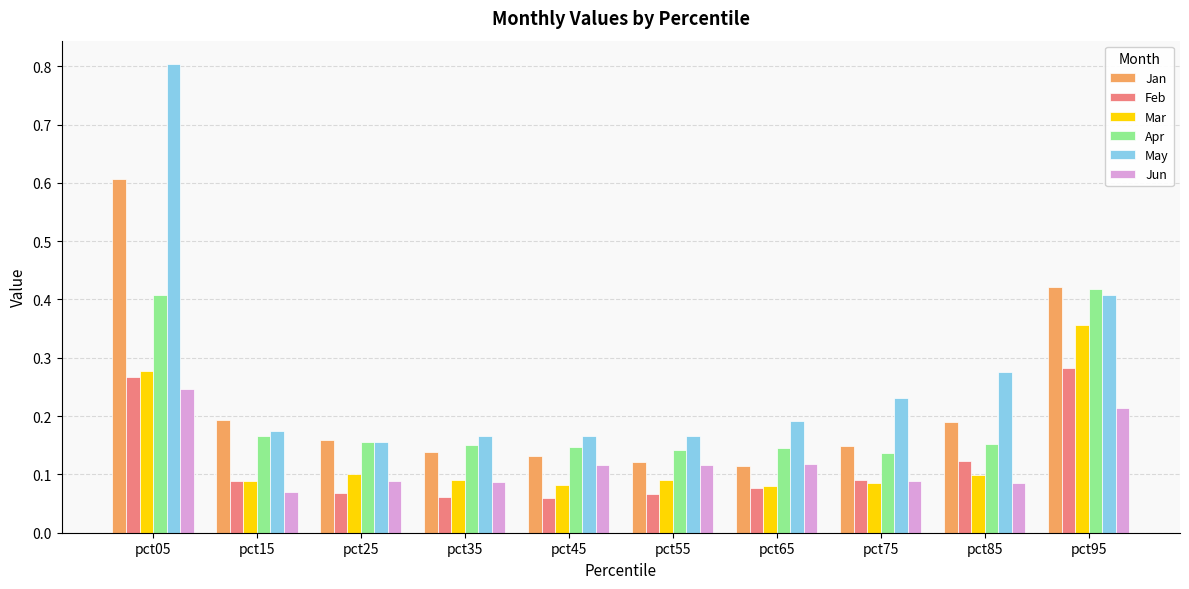

How many Feb values are between 0 and 1?

10